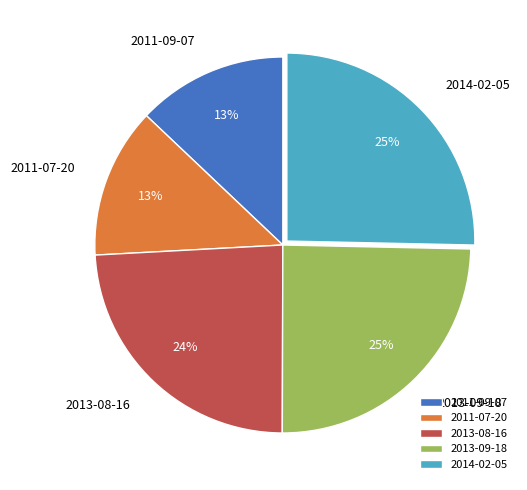

Is it true that 2011-09-07 is 3% of the pie?

False